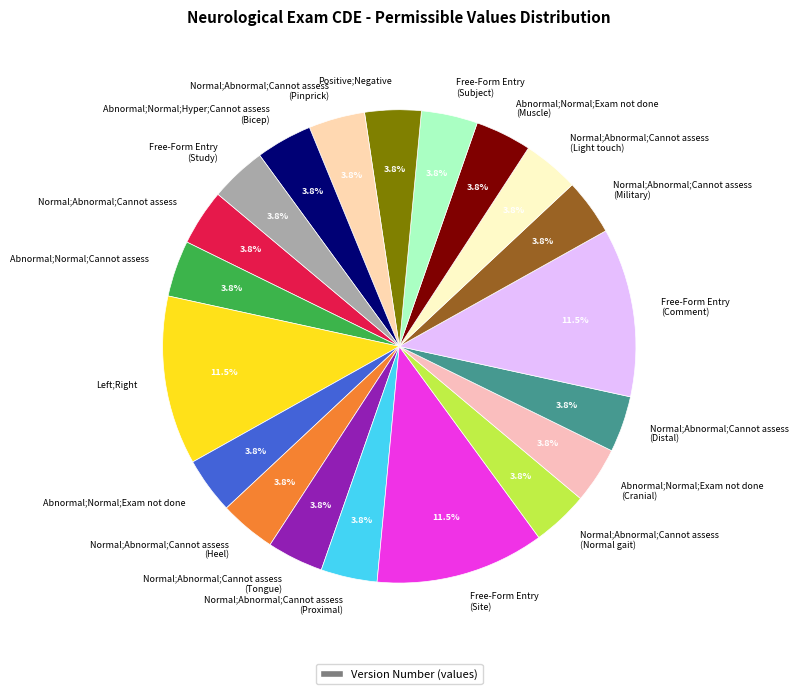

To the nearest percent, what is the combined percentage of Free-Form Entry (Comment) and Free-Form Entry (Subject)?

15%